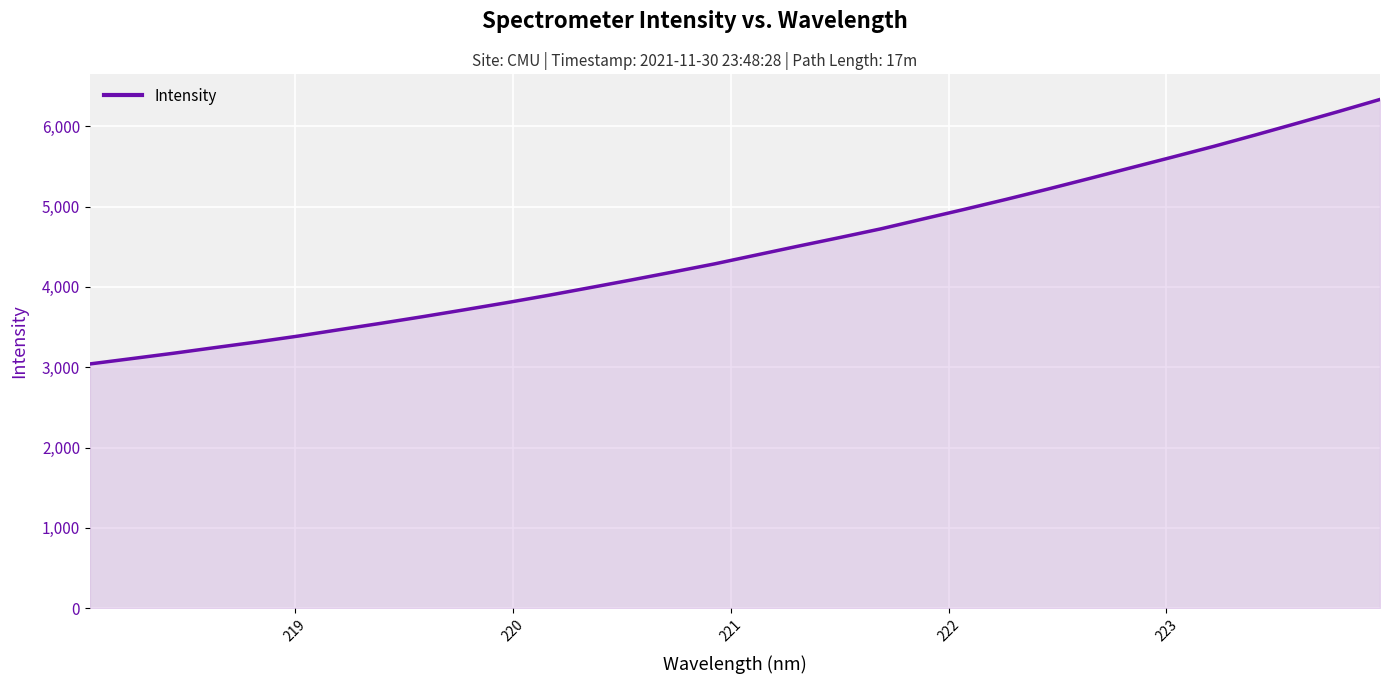

What is the smallest value displayed?

3040.5